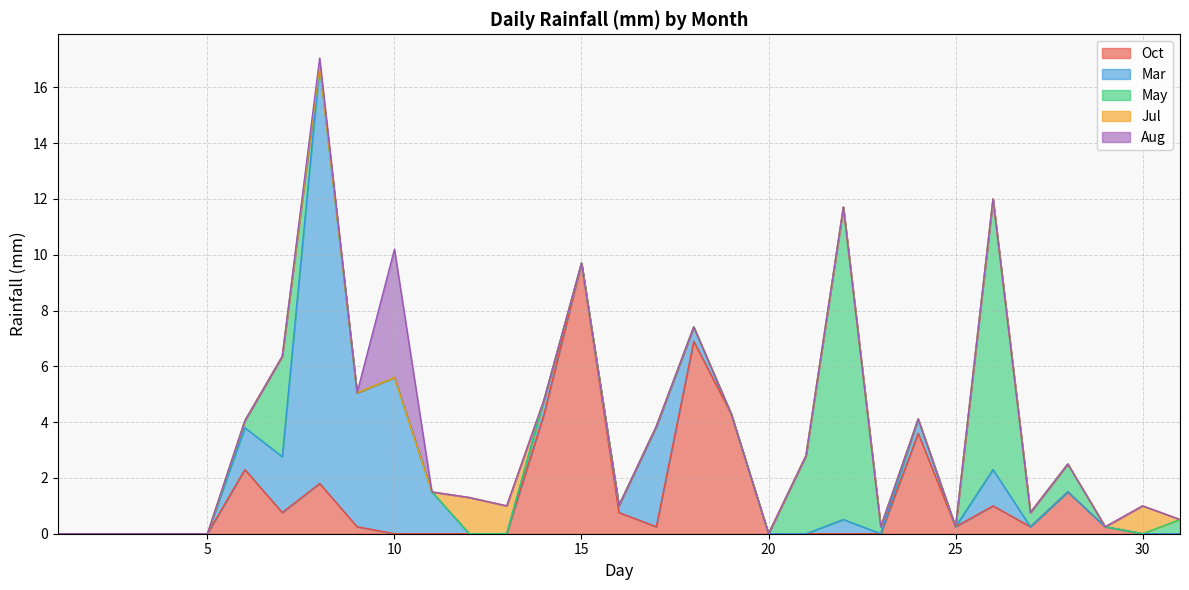

What is the average value of the Jul series?

0.1